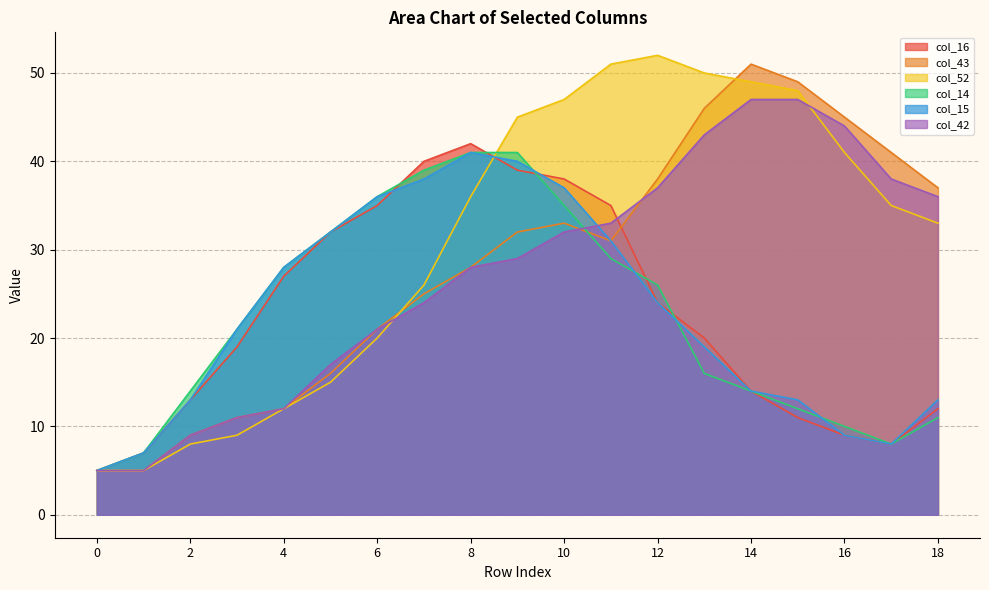

What is the total value across all series at 6?

169